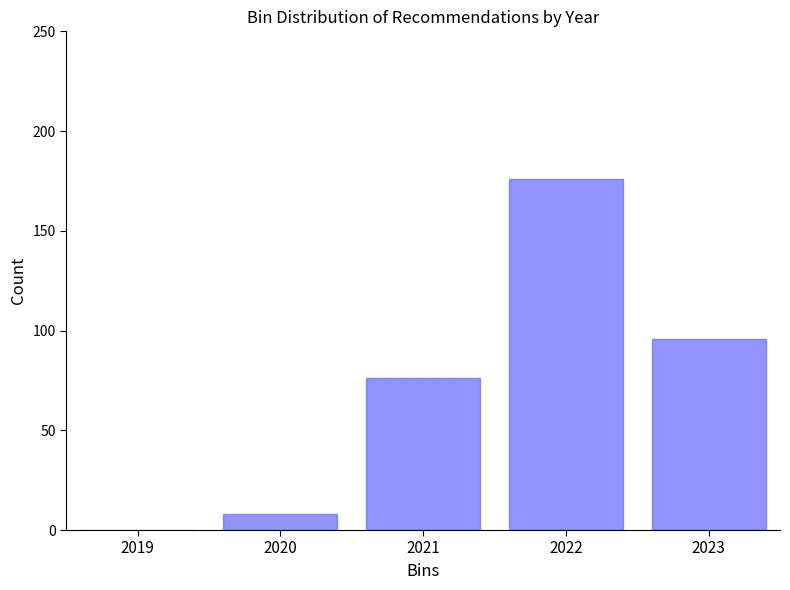

Reading left to right, transcribe all the data shown in this chart.

2019=0	2020=8	2021=76	2022=176	2023=96